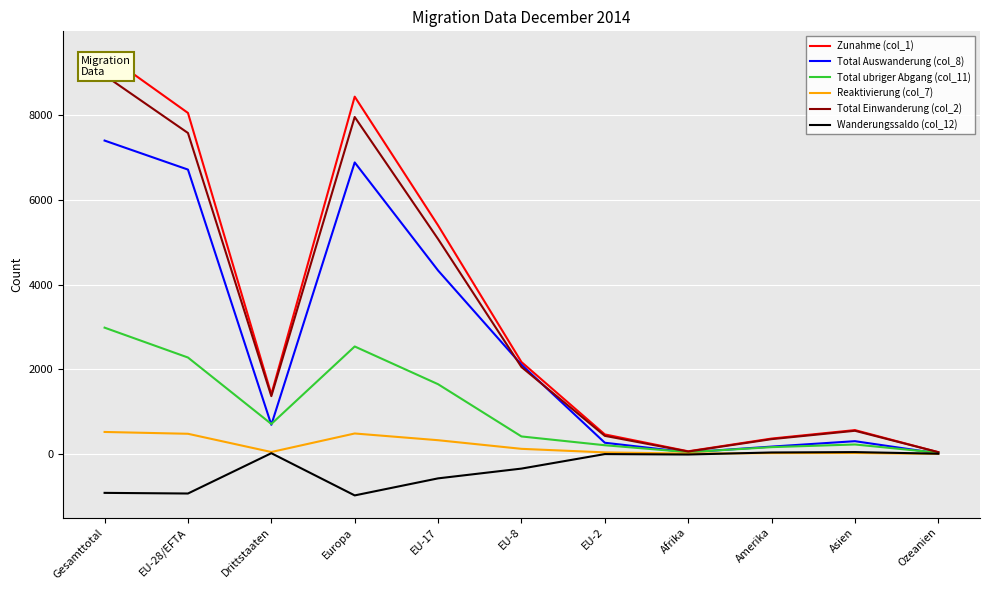

Which series has the widest spread of values?

Zunahme (col_1)